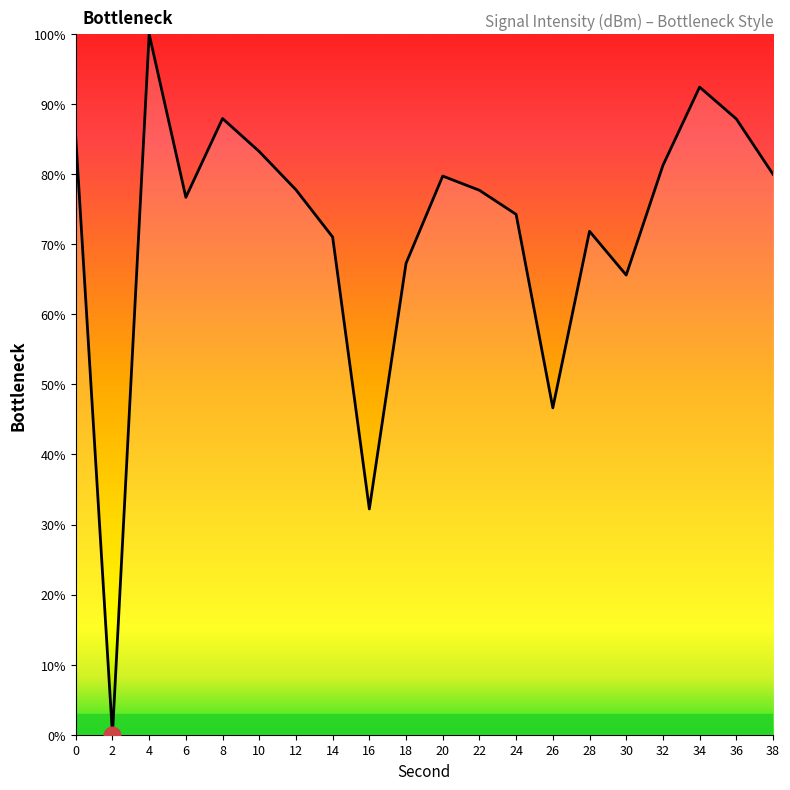

What value does the data have at 34?

92.4